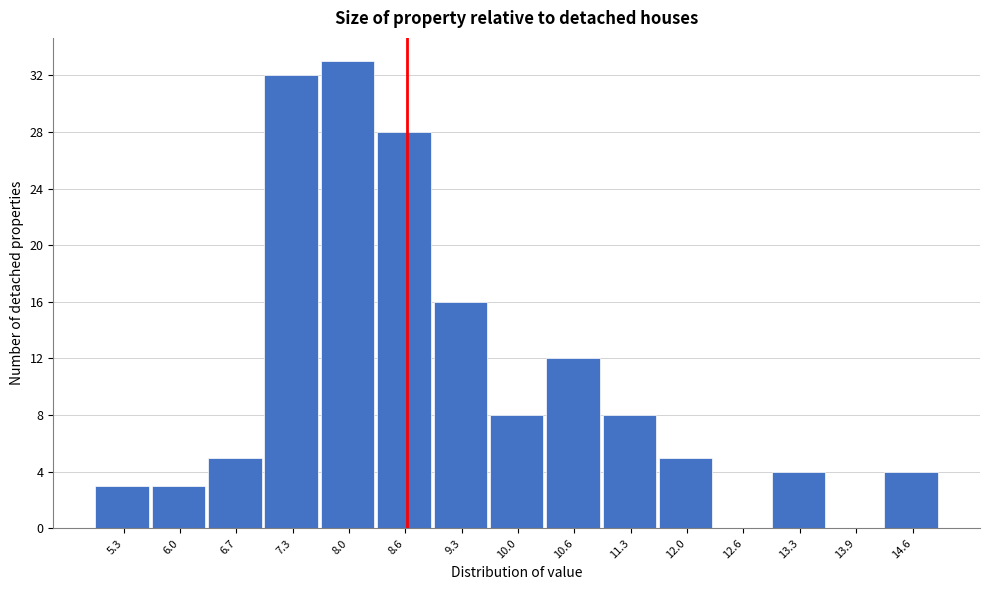

Reading right to left, extract all data points from this chart.

14.6=4	13.9=0	13.3=4	12.6=0	12.0=5	11.3=8	10.6=12	10.0=8	9.3=16	8.6=28	8.0=33	7.3=32	6.7=5	6.0=3	5.3=3